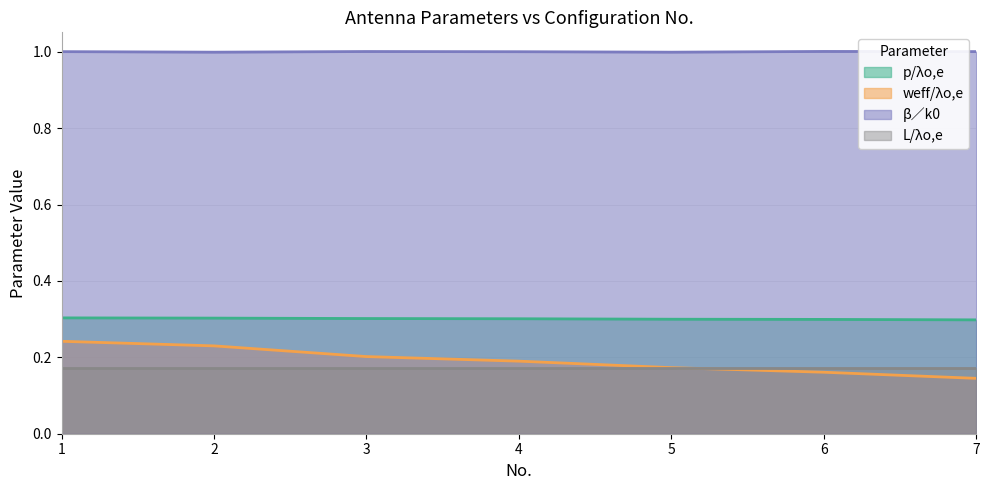

List the labels in order of β∕k0 value, largest first.

6, 3, 7, 1, 4, 2, 5